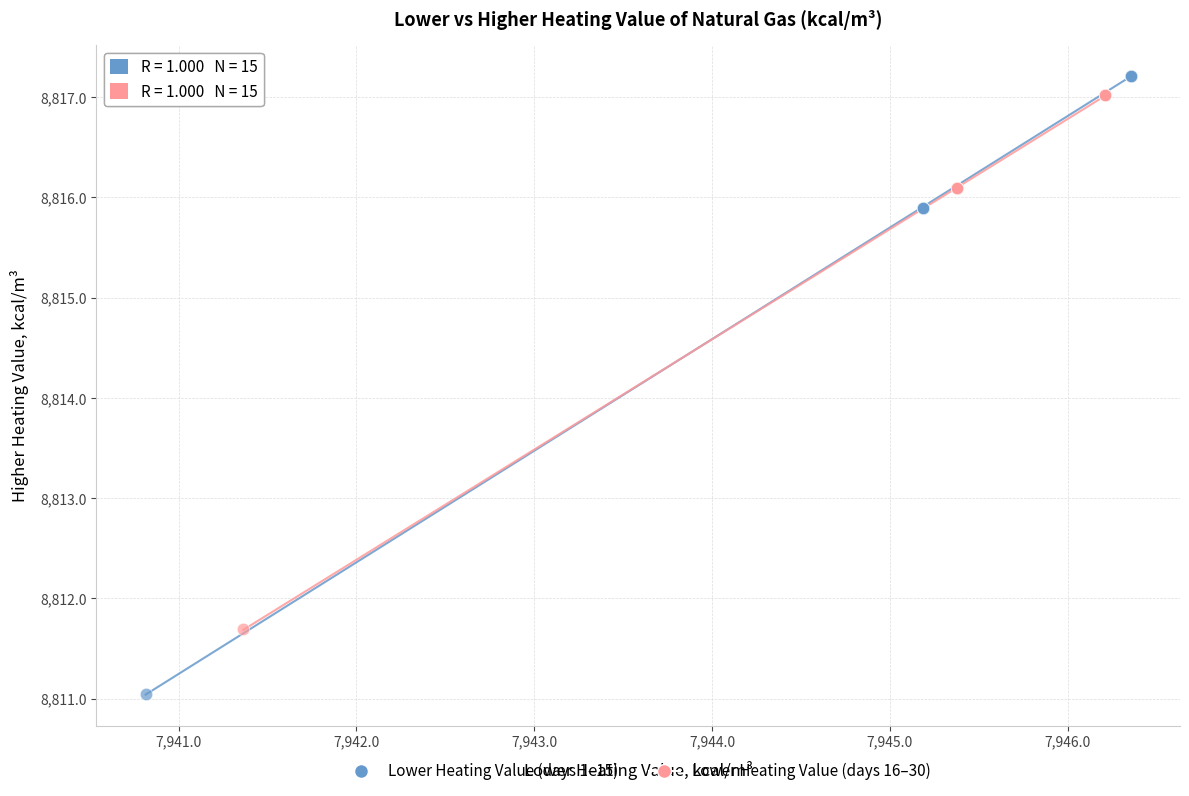

Which series contains the lowest Y value?

Lower Heating Value (days 1–15)